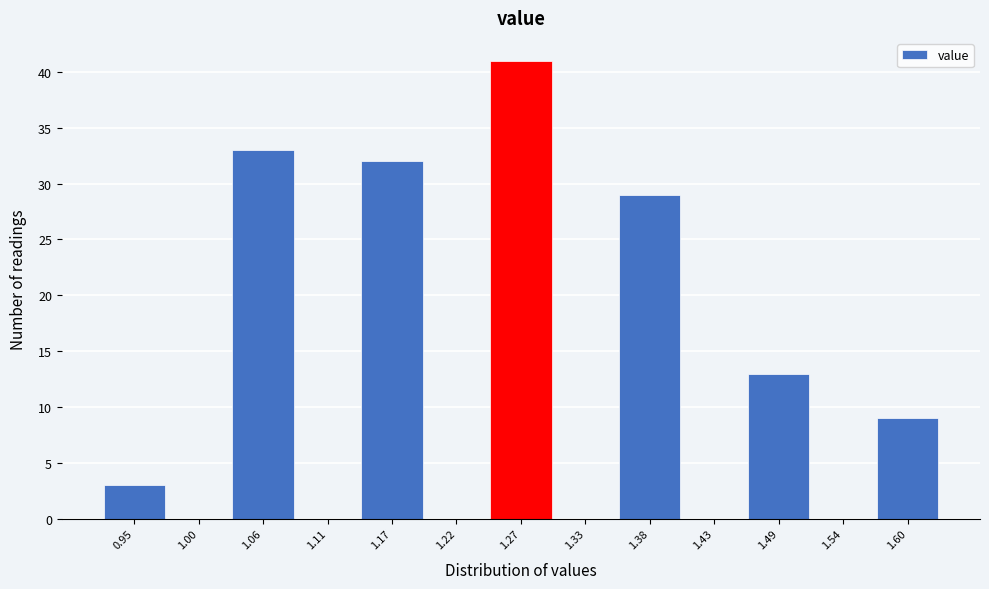

Reading left to right, what are all the values shown in this chart?

0.95=3	1.00=0	1.06=33	1.11=0	1.17=32	1.22=0	1.27=41	1.33=0	1.38=29	1.43=0	1.49=13	1.54=0	1.60=9